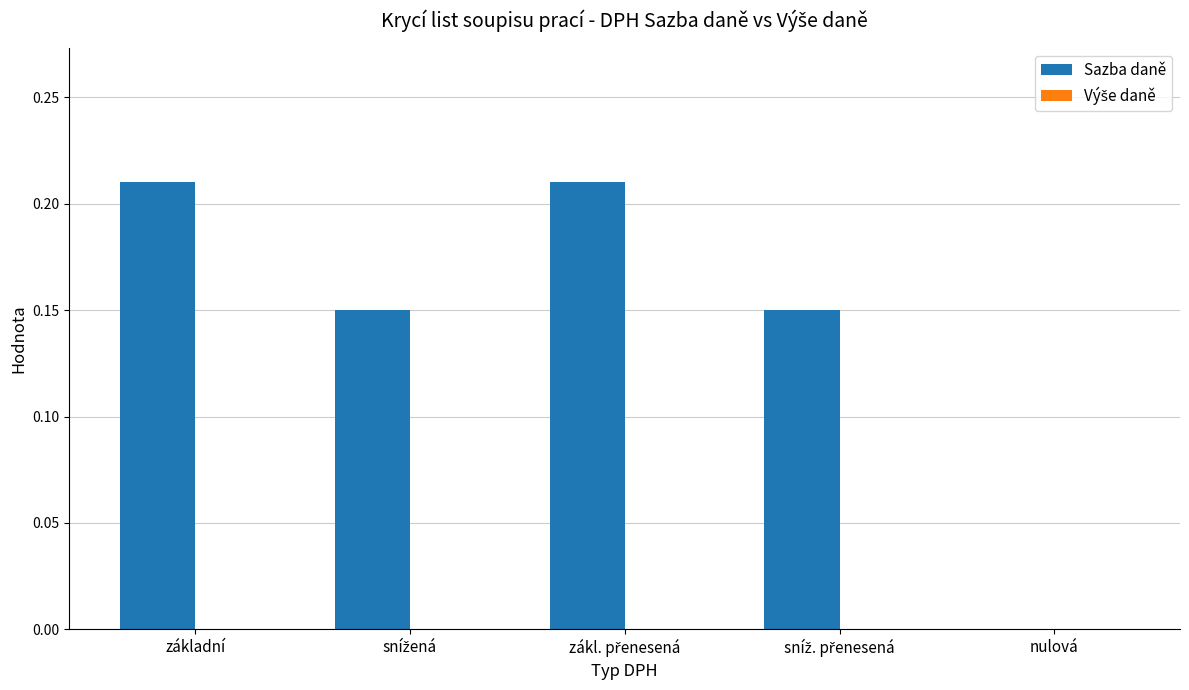

Does the chart contain stacked bars?

No